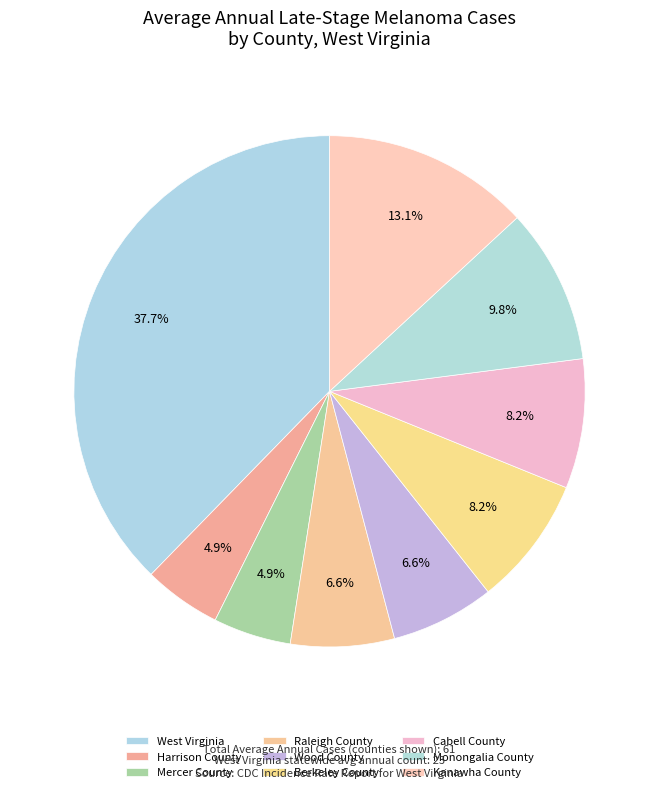

Between West Virginia and Monongalia County, which is larger?

West Virginia